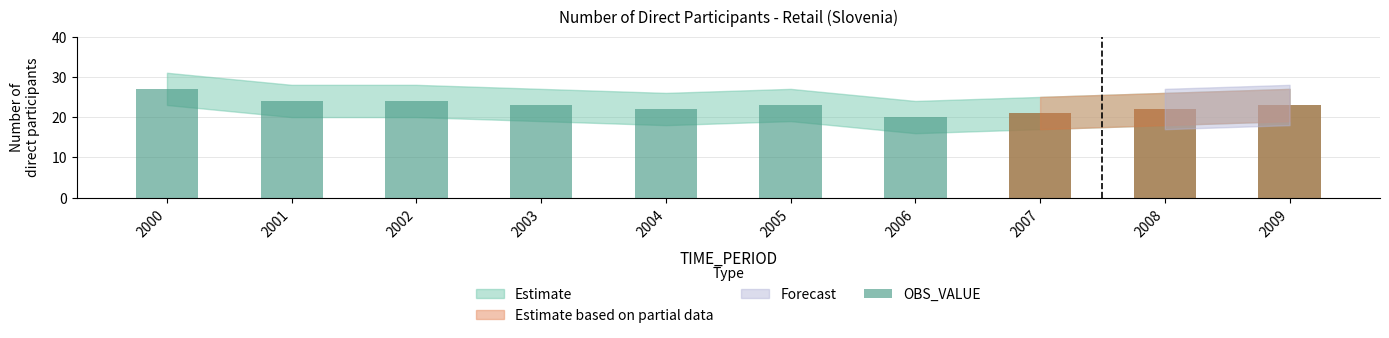

How many categories are shown in the chart?

10